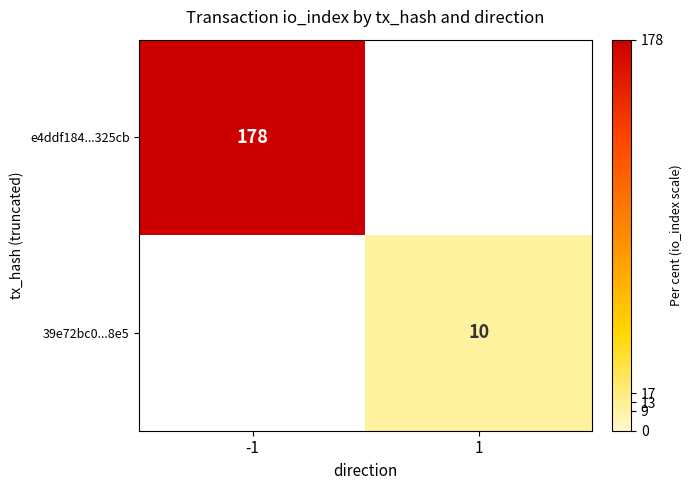

The value of e4ddf184...325cb at -1 is 74.0. True or false?

False